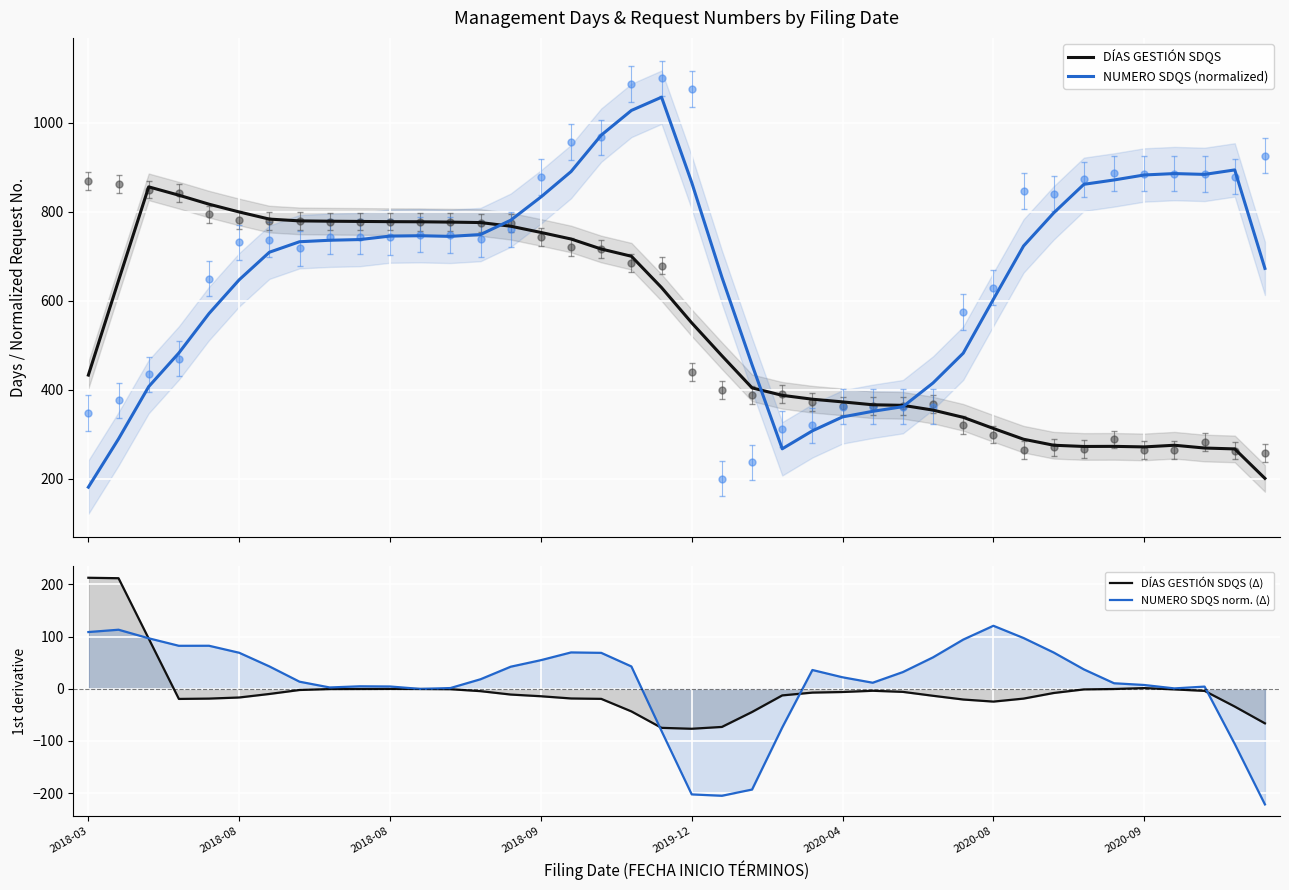

What is the maximum value shown in the chart?

1057.6